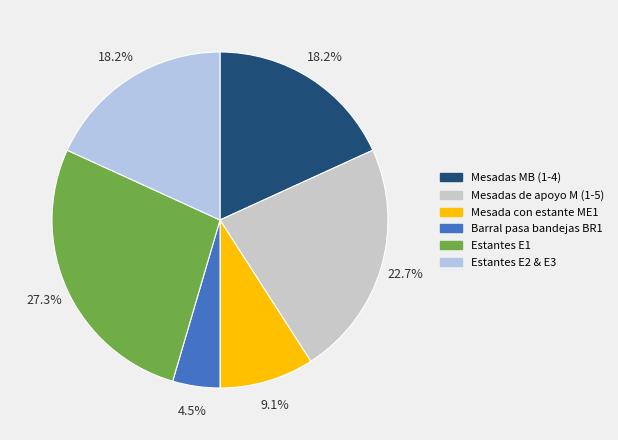

How many slices are in this pie chart?

6